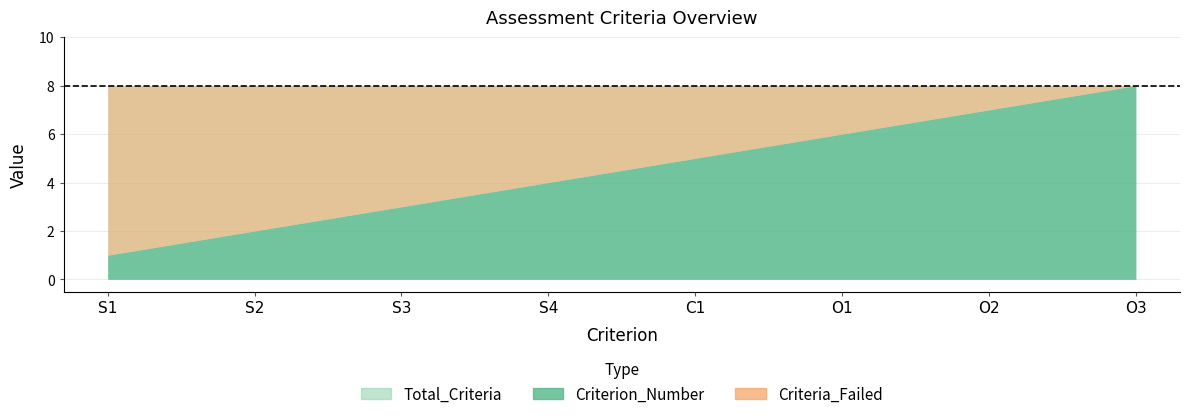

Does the chart have visible grid lines?

Yes